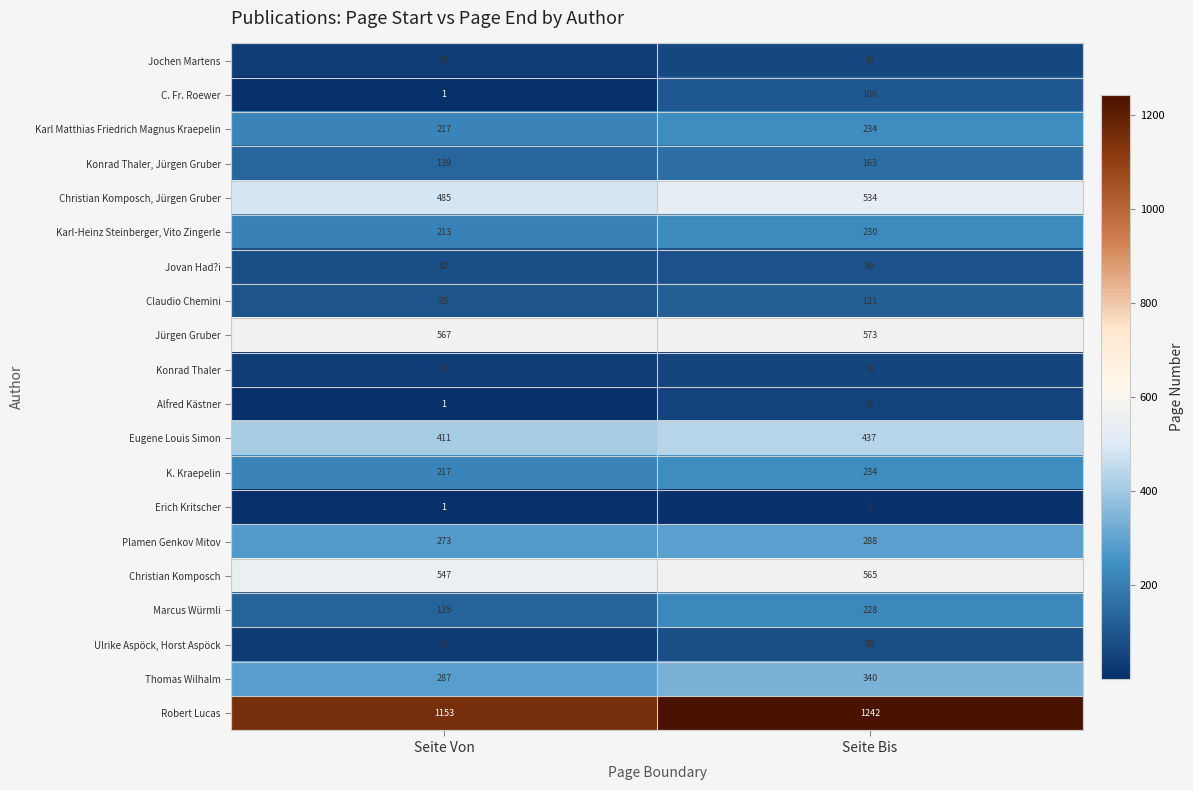

Which category has the lowest value across all series?

Seite Von